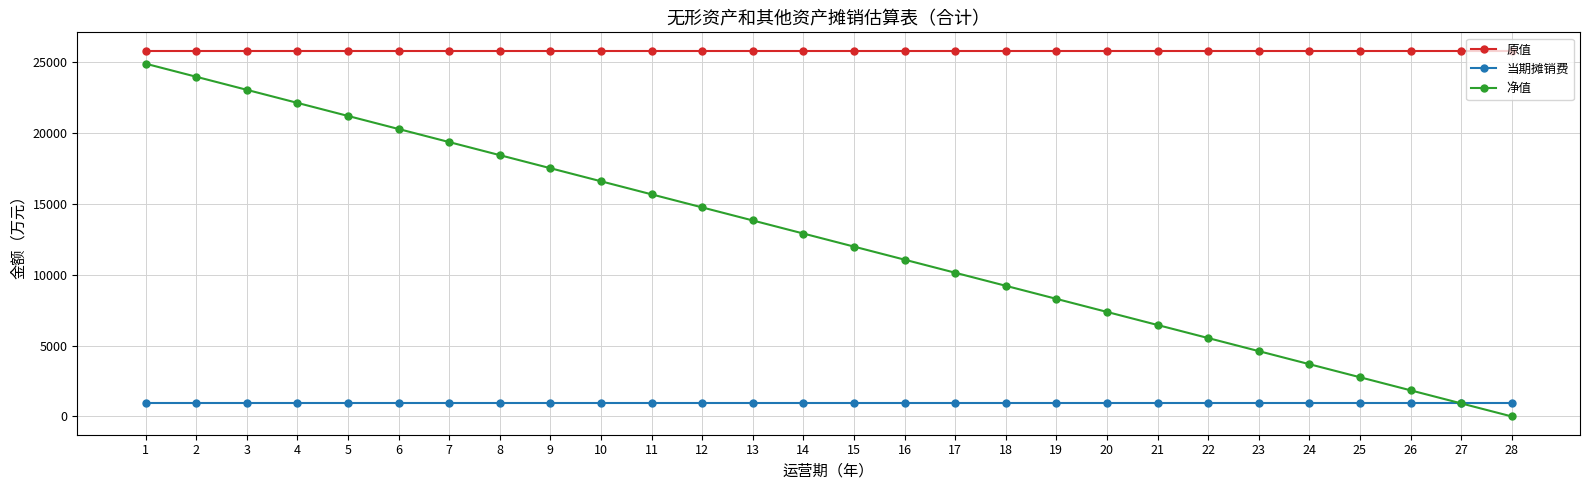

How many times do 净值 and 当期摊销费 cross each other?

1